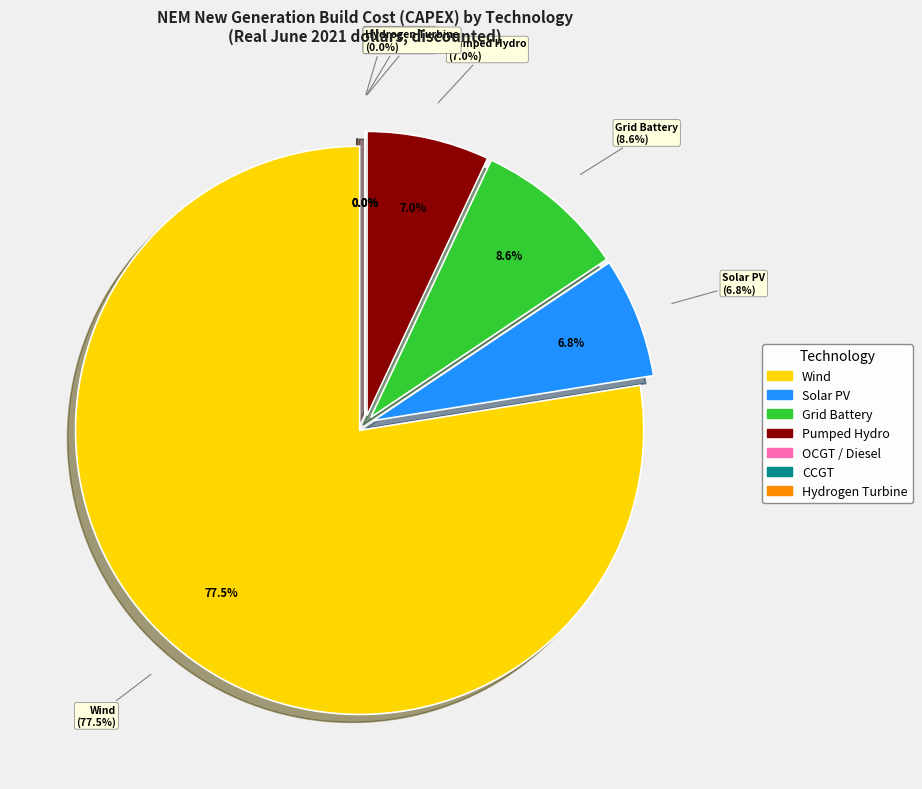

To the nearest percent, what is the average slice percentage?

14%